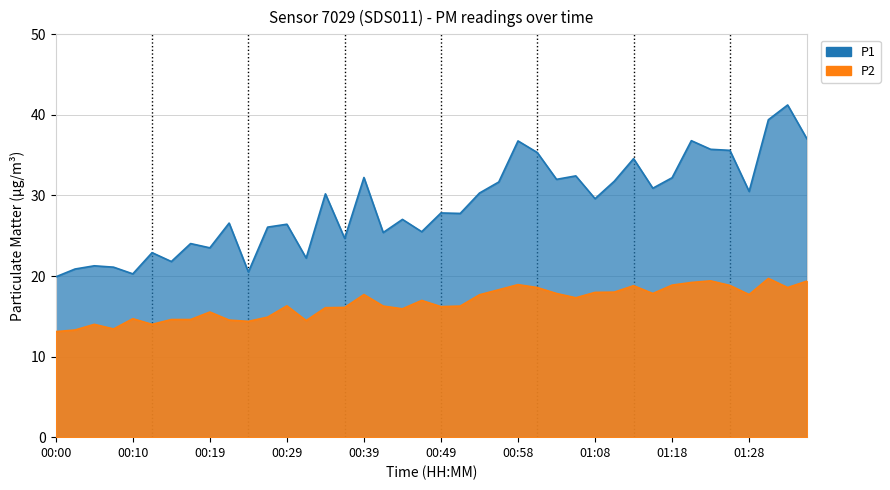

True or false: P2 and P1 cross at least once.

False